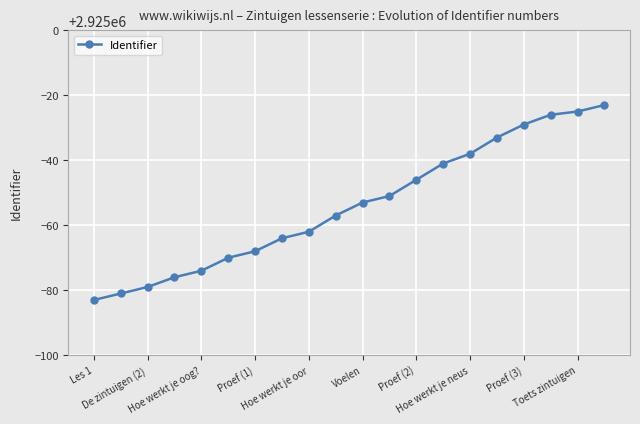

True or false: there are more than 1 points higher than both neighbors.

False